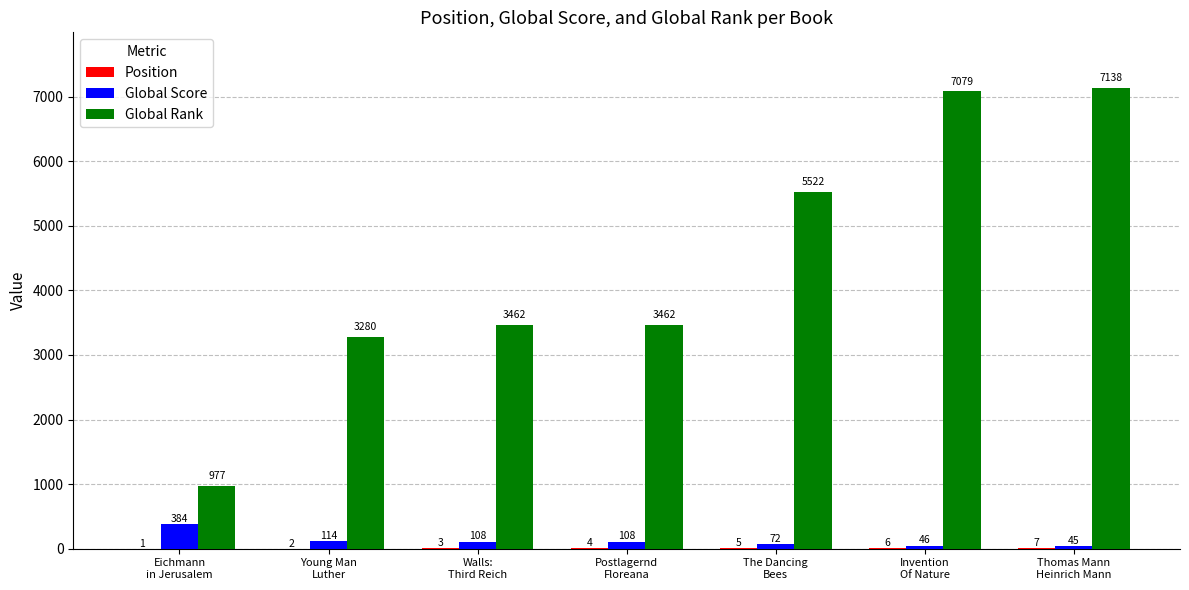

Are the bars horizontal?

No